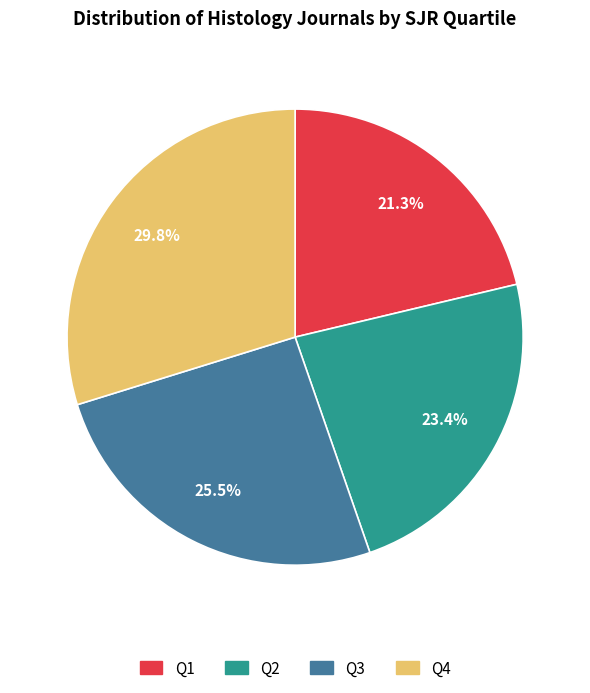

What percentage is NOT represented by Q3?

74.5%